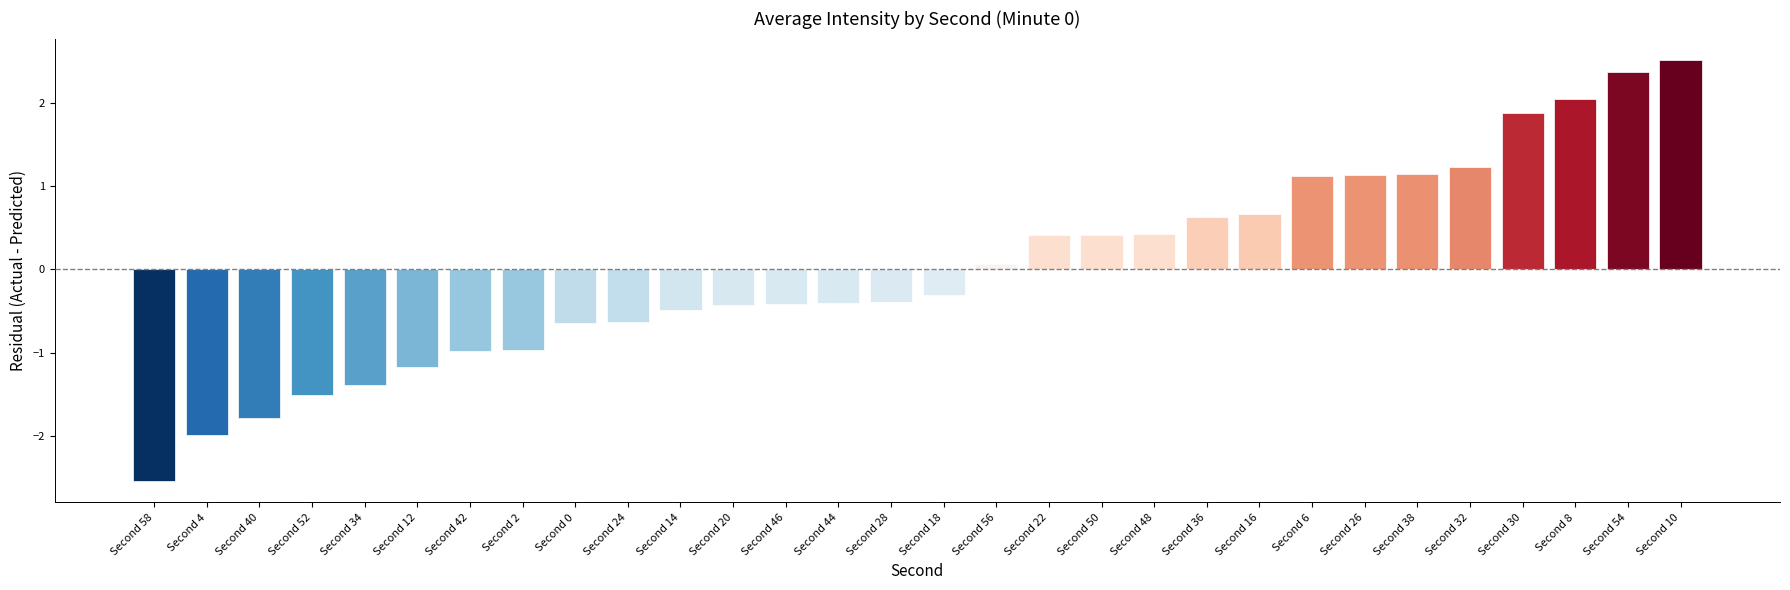

What is the sum of the values at Second 20 and Second 8?

1.6